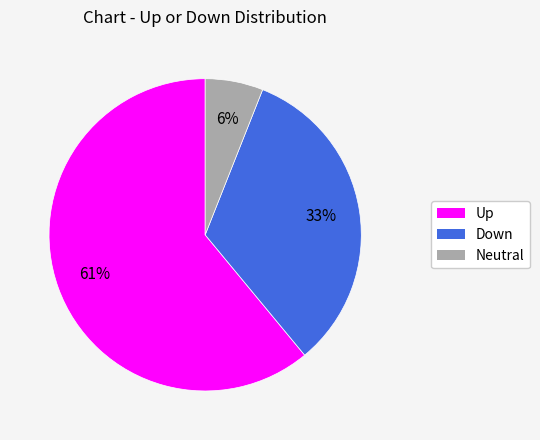

Count the number of slices in the pie.

3